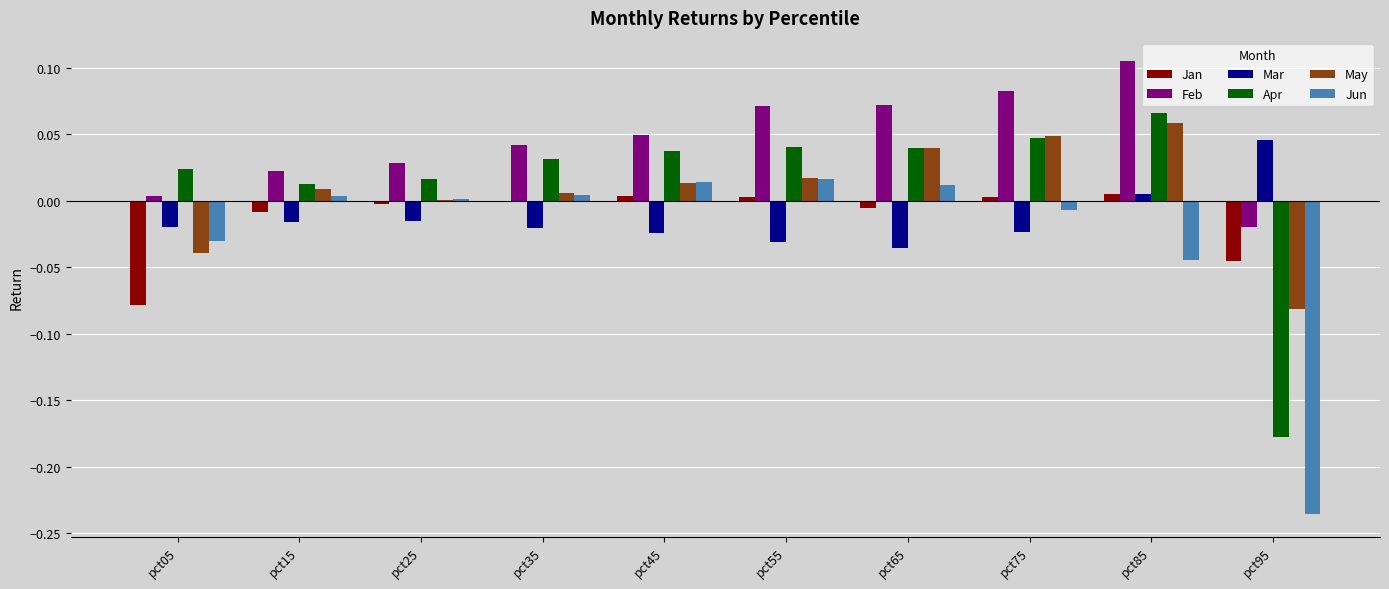

How many data points does each series have?

10